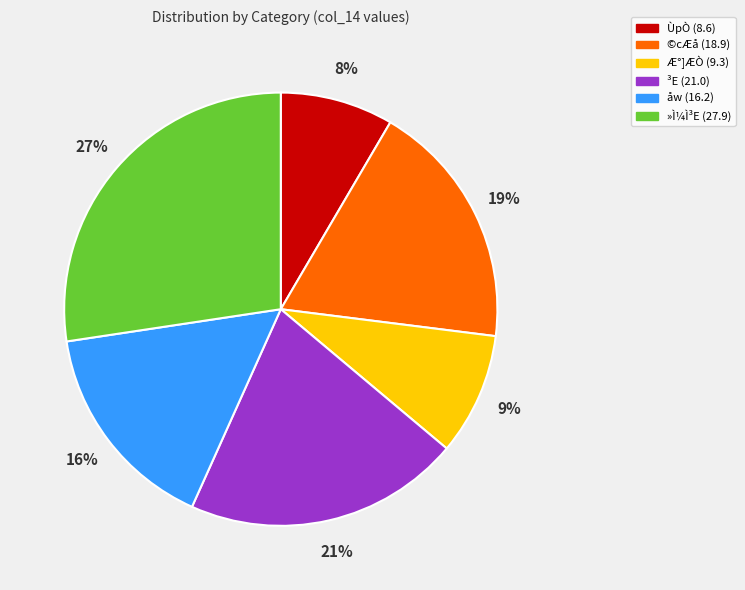

To the nearest percent, what is the difference between the largest and smallest slice percentages?

19%